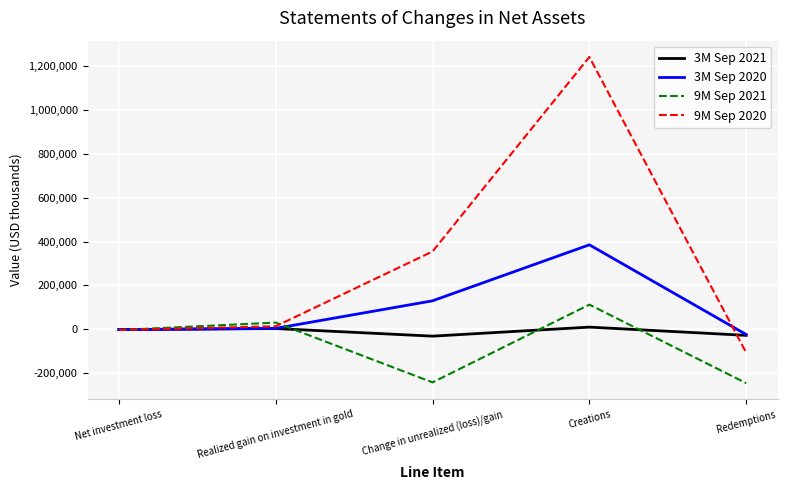

True or false: 9M Sep 2021 and 3M Sep 2020 intersect in this chart.

True